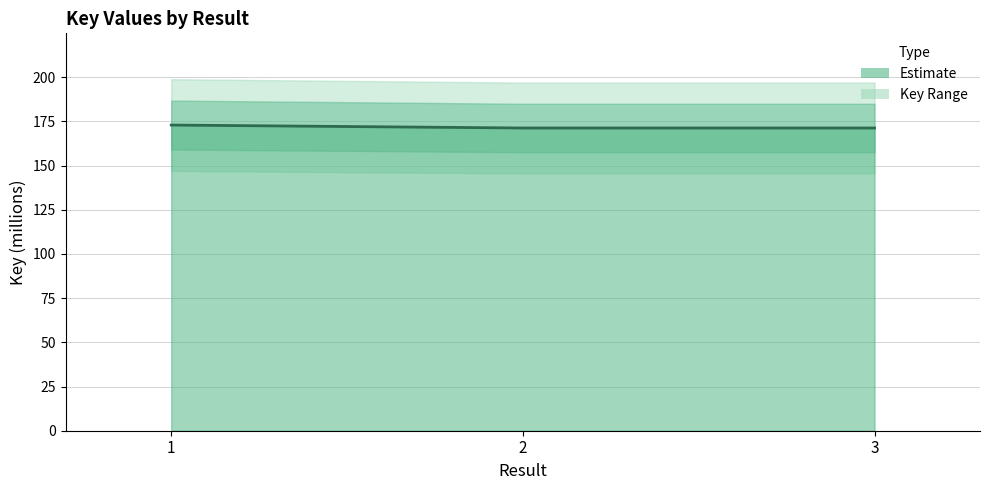

What is the average value?

171.8